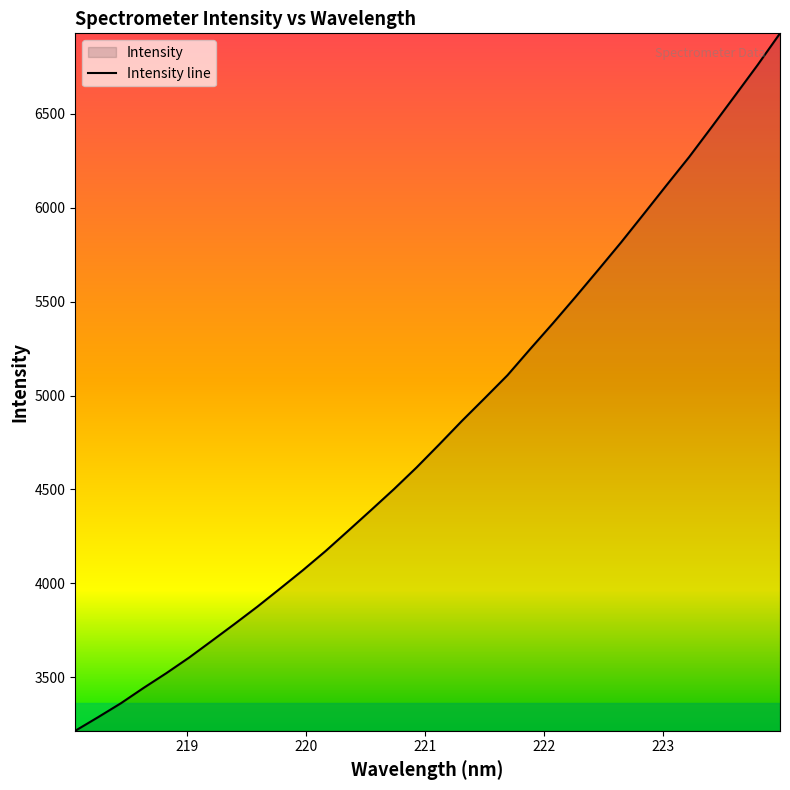

List the labels in order of value, smallest first.

218.0596, 218.2508, 218.442, 218.6332, 218.8244, 219.0156, 219.2067, 219.3979, 219.589, 219.7801, 219.9712, 220.1623, 220.3533, 220.5444, 220.7354, 220.9264, 221.1174, 221.3083, 221.4993, 221.6902, 221.8812, 222.0721, 222.263, 222.4538, 222.6447, 222.8355, 223.0264, 223.2172, 223.408, 223.5987, 223.7895, 223.9802